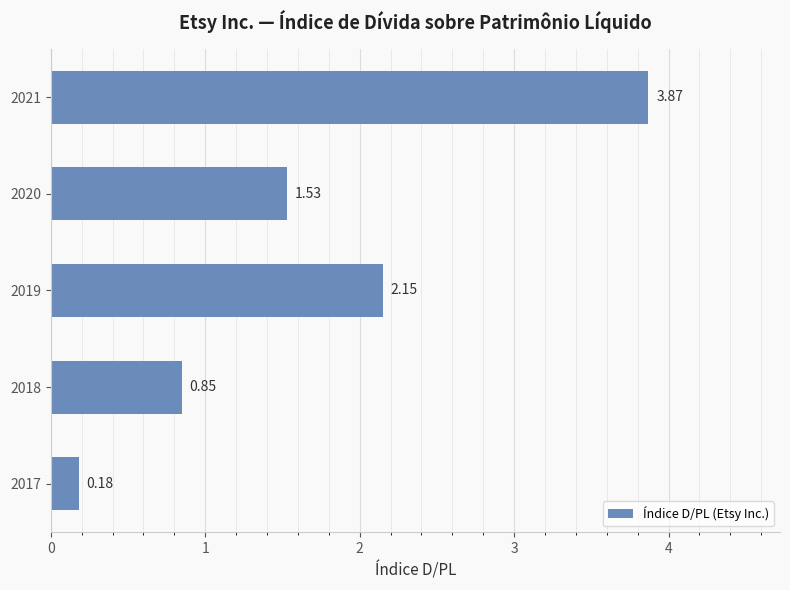

Rank the categories by value from lowest to highest.

2017, 2018, 2020, 2019, 2021